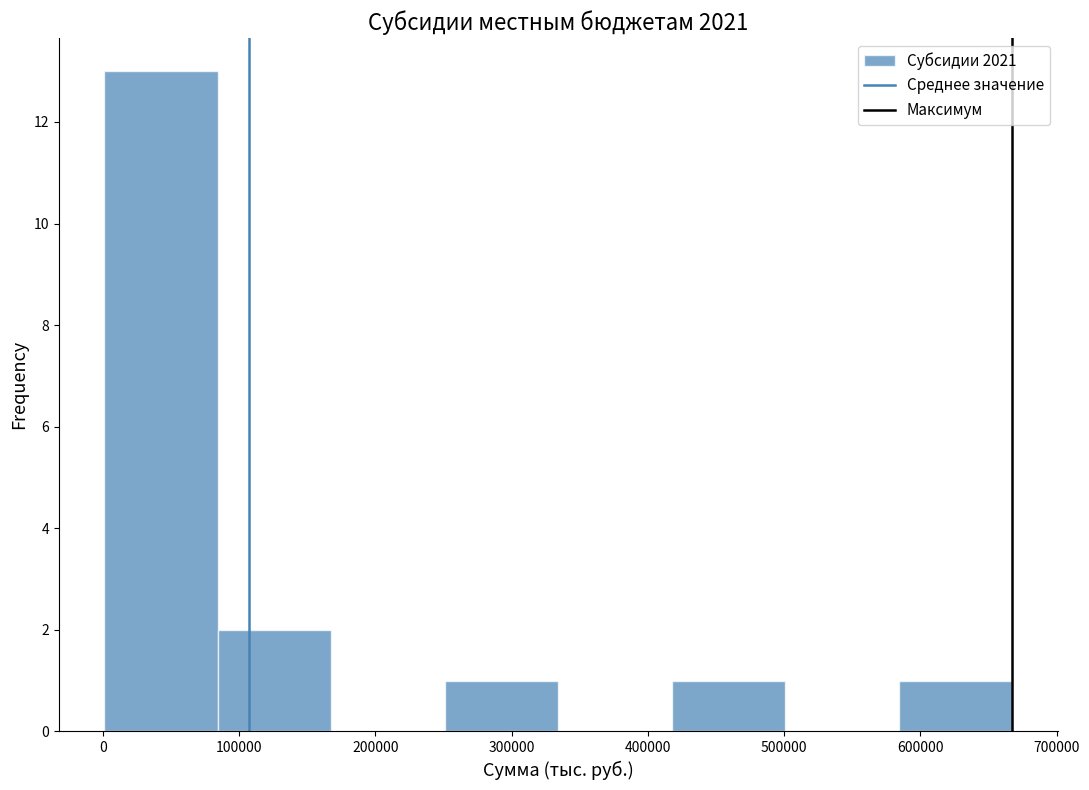

Reading left to right, list every bar in this chart as the range it spans on the x-axis followed by its height. Neither the bar edges nor the heights are printed on the chart, so give them approximately, as read against the axes.

0 to 80000: 13
80000 to 170000: 2
170000 to 250000: 0
250000 to 330000: 1
330000 to 420000: 0
420000 to 500000: 1
500000 to 580000: 0
580000 to 670000: 1